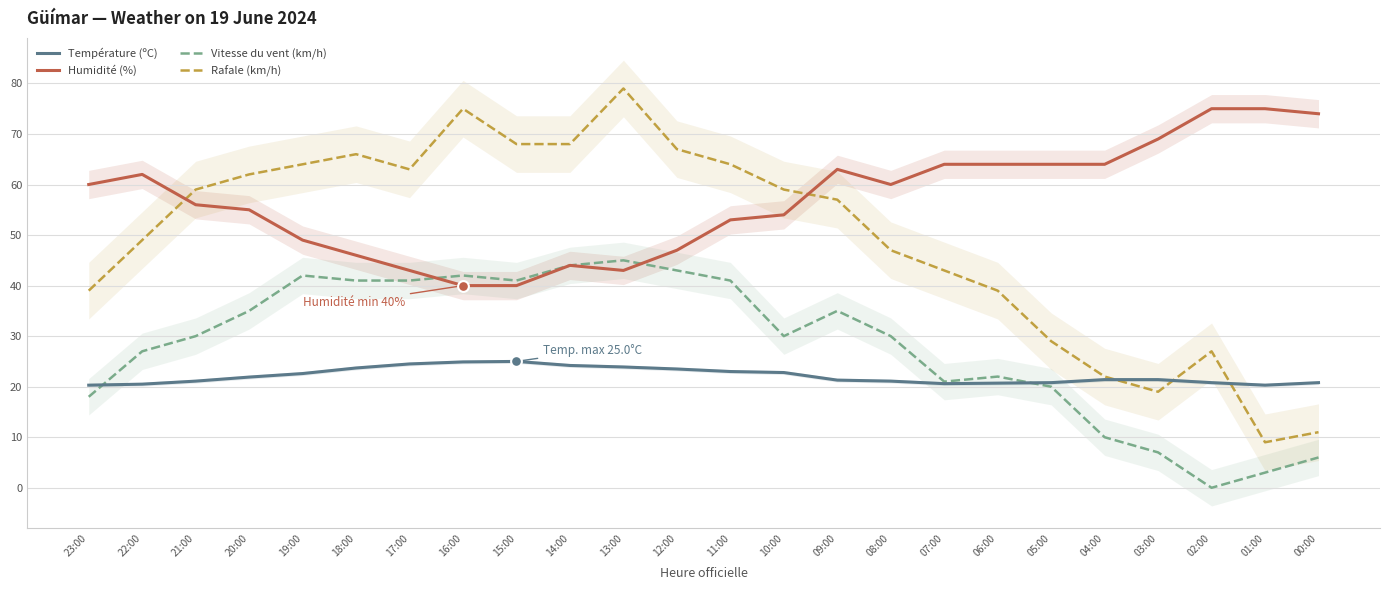

What is the total value across all series at 14:00?

180.2